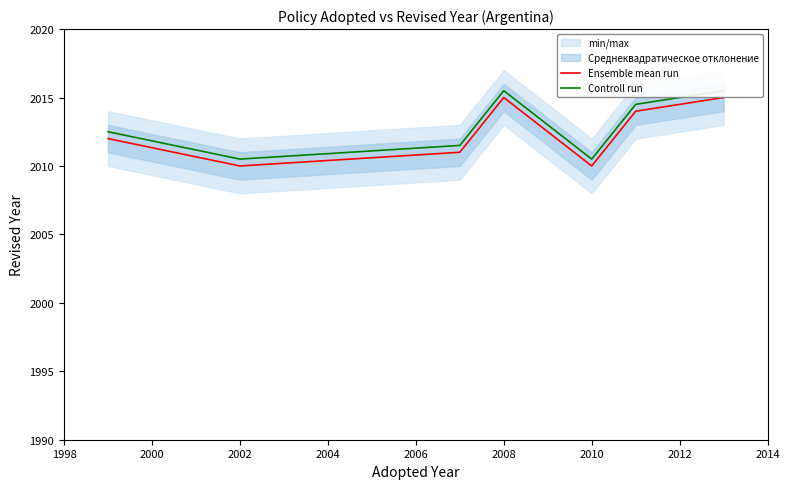

True or false: Ensemble mean run has a value of 1325.5 at 2008.

False